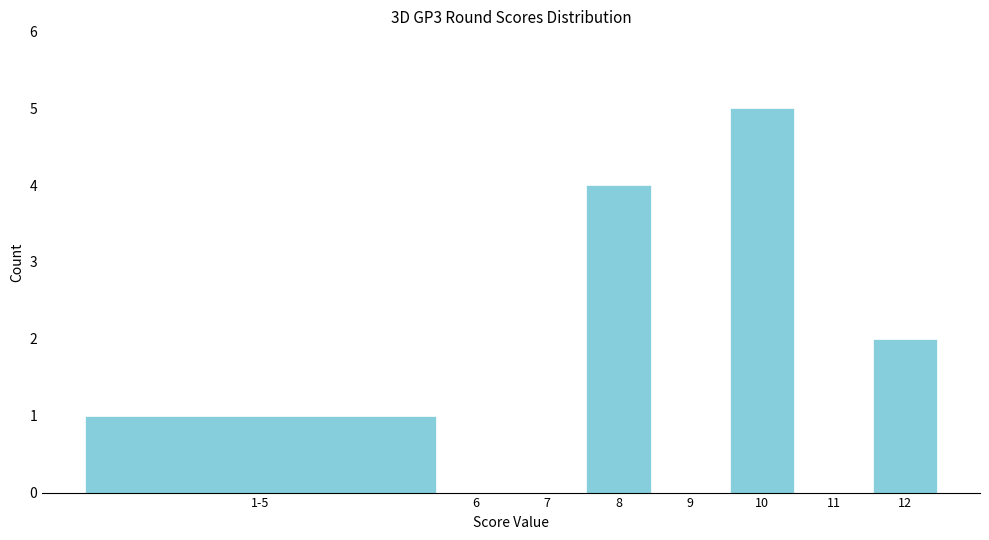

Reading left to right, extract all data points from this chart.

1-5=1	6=0	7=0	8=4	9=0	10=5	11=0	12=2